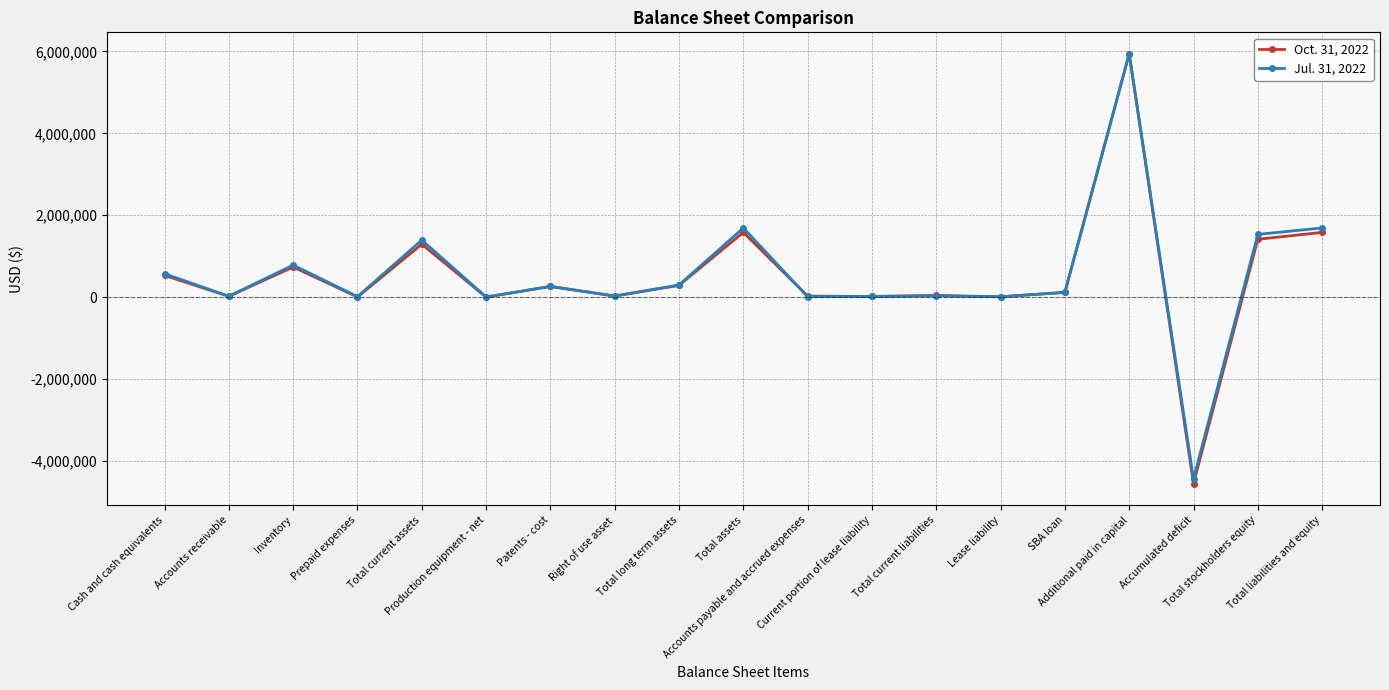

What is the value of the Jul. 31, 2022 point at the 17th from the left?

-4434068